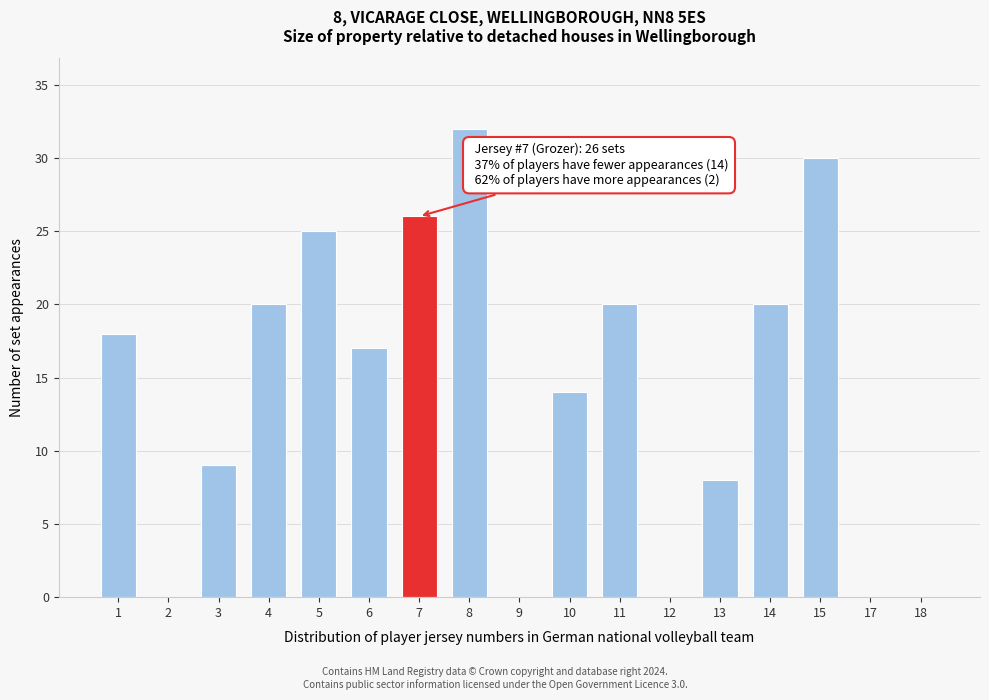

Reading right to left, what are all the values shown in this chart?

18=0	17=0	15=30	14=20	13=8	12=0	11=20	10=14	9=0	8=32	7=26	6=17	5=25	4=20	3=9	2=0	1=18